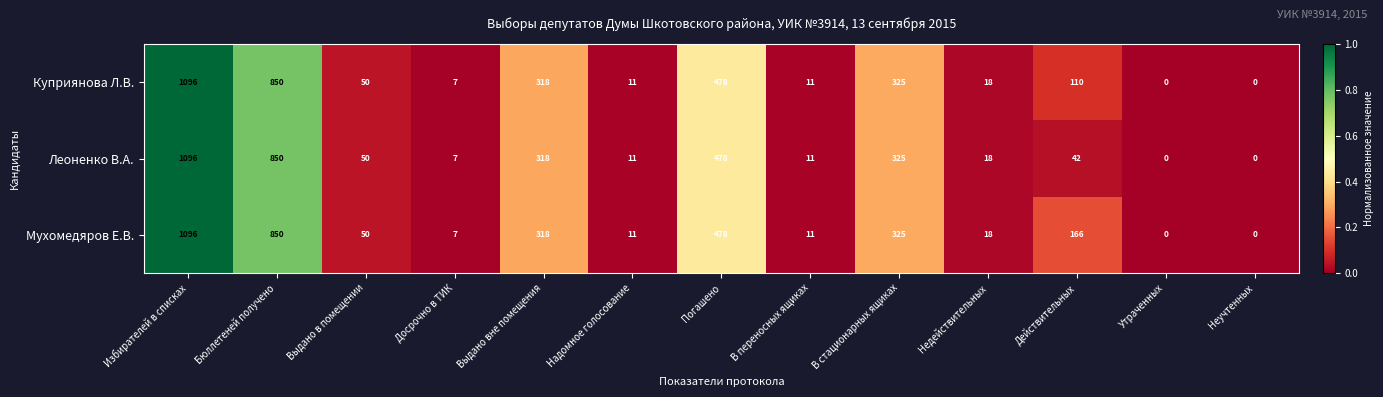

Rank the series by their average value, from lowest to highest.

Леоненко В.А., Куприянова Л.В., Мухомедяров Е.В.